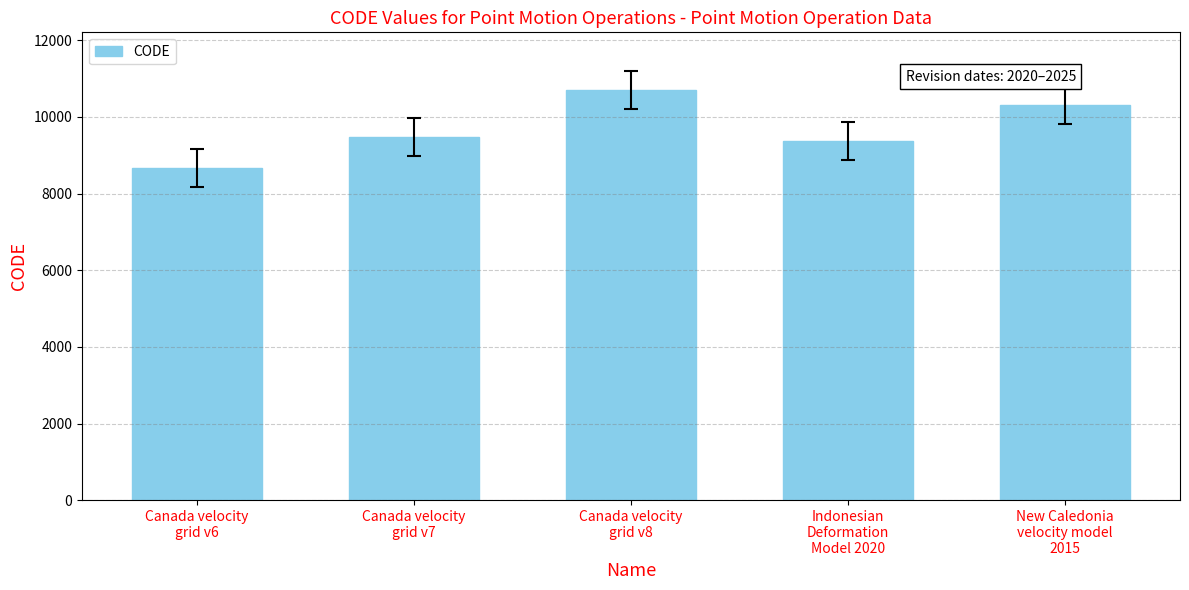

What is the smallest value displayed?

8676